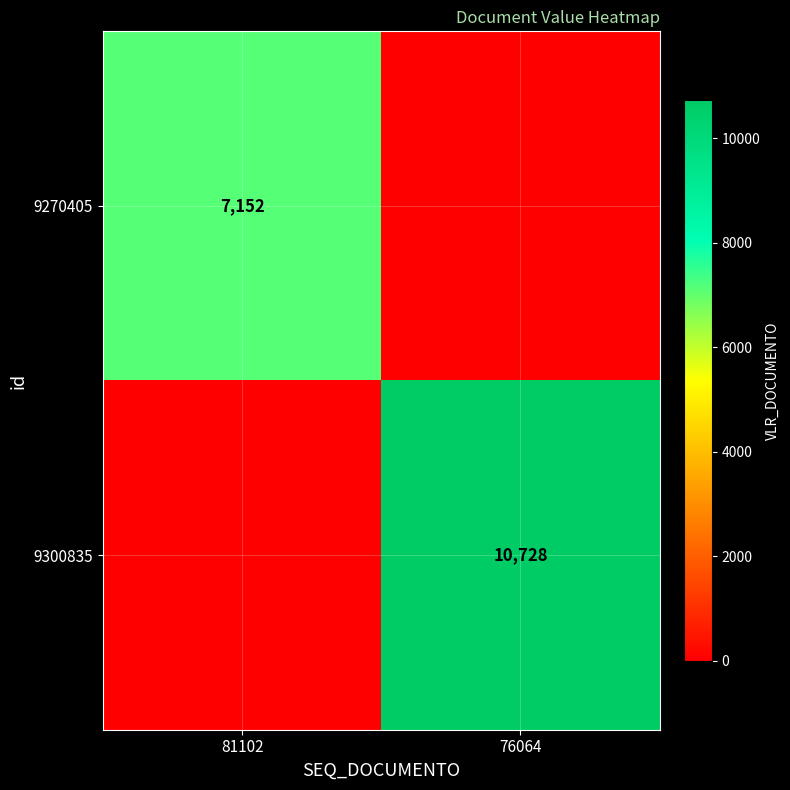

What is the greatest value displayed?

10728